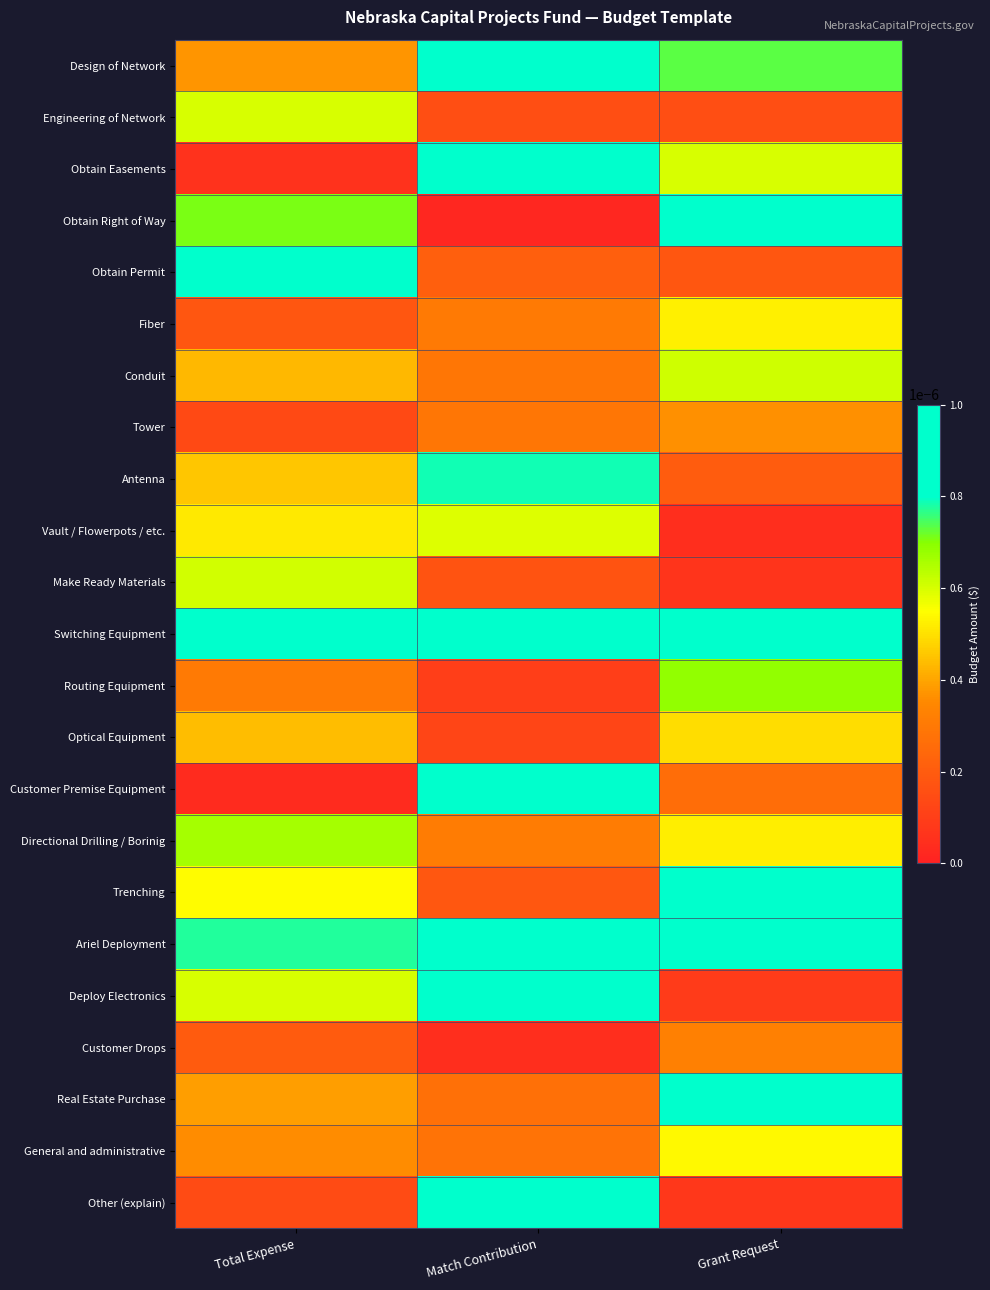

Reading left to right, extract all data points from this chart.

Design of Network: Total Expense=0.0	Match Contribution=0.0	Grant Request=0.0
Engineering of Network: Total Expense=0.0	Match Contribution=0.0	Grant Request=0.0
Obtain Easements: Total Expense=0.0	Match Contribution=0.0	Grant Request=0.0
Obtain Right of Way: Total Expense=0.0	Match Contribution=0.0	Grant Request=0.0
Obtain Permit: Total Expense=0.0	Match Contribution=0.0	Grant Request=0.0
Fiber: Total Expense=0.0	Match Contribution=0.0	Grant Request=0.0
Conduit: Total Expense=0.0	Match Contribution=0.0	Grant Request=0.0
Tower: Total Expense=0.0	Match Contribution=0.0	Grant Request=0.0
Antenna: Total Expense=0.0	Match Contribution=0.0	Grant Request=0.0
Vault / Flowerpots / etc.: Total Expense=0.0	Match Contribution=0.0	Grant Request=0.0
Make Ready Materials: Total Expense=0.0	Match Contribution=0.0	Grant Request=0.0
Switching Equipment: Total Expense=0.0	Match Contribution=0.0	Grant Request=0.0
Routing Equipment: Total Expense=0.0	Match Contribution=0.0	Grant Request=0.0
Optical Equipment: Total Expense=0.0	Match Contribution=0.0	Grant Request=0.0
Customer Premise Equipment: Total Expense=0.0	Match Contribution=0.0	Grant Request=0.0
Directional Drilling / Borinig: Total Expense=0.0	Match Contribution=0.0	Grant Request=0.0
Trenching: Total Expense=0.0	Match Contribution=0.0	Grant Request=0.0
Ariel Deployment: Total Expense=0.0	Match Contribution=0.0	Grant Request=0.0
Deploy Electronics: Total Expense=0.0	Match Contribution=0.0	Grant Request=0.0
Customer Drops: Total Expense=0.0	Match Contribution=0.0	Grant Request=0.0
Real Estate Purchase: Total Expense=0.0	Match Contribution=0.0	Grant Request=0.0
General and administrative: Total Expense=0.0	Match Contribution=0.0	Grant Request=0.0
Other (explain): Total Expense=0.0	Match Contribution=0.0	Grant Request=0.0